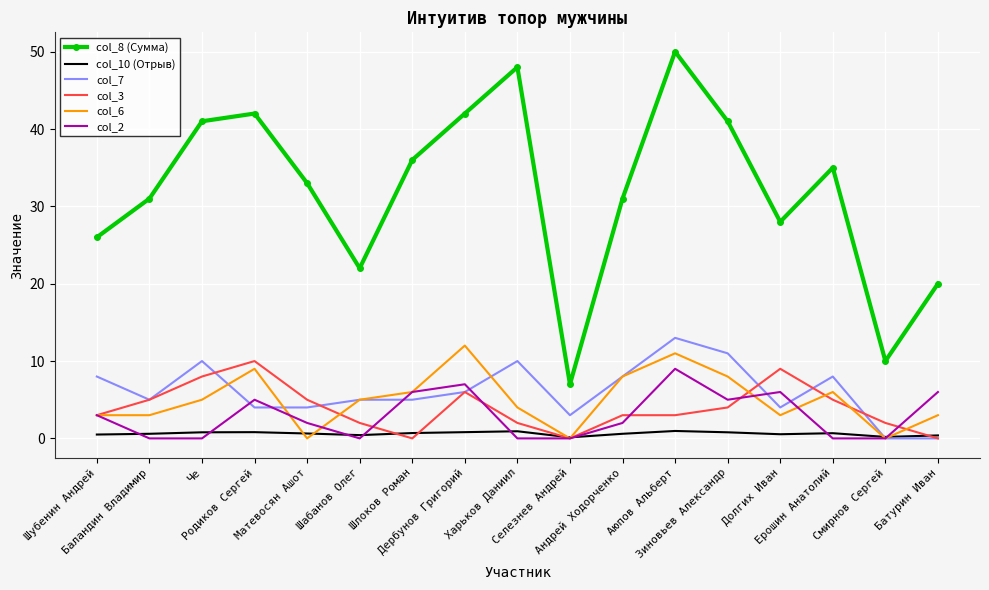

Is the value of col_10 (Отрыв) at Родиков Сергей greater than the value of col_3 at Шабанов Олег?

No